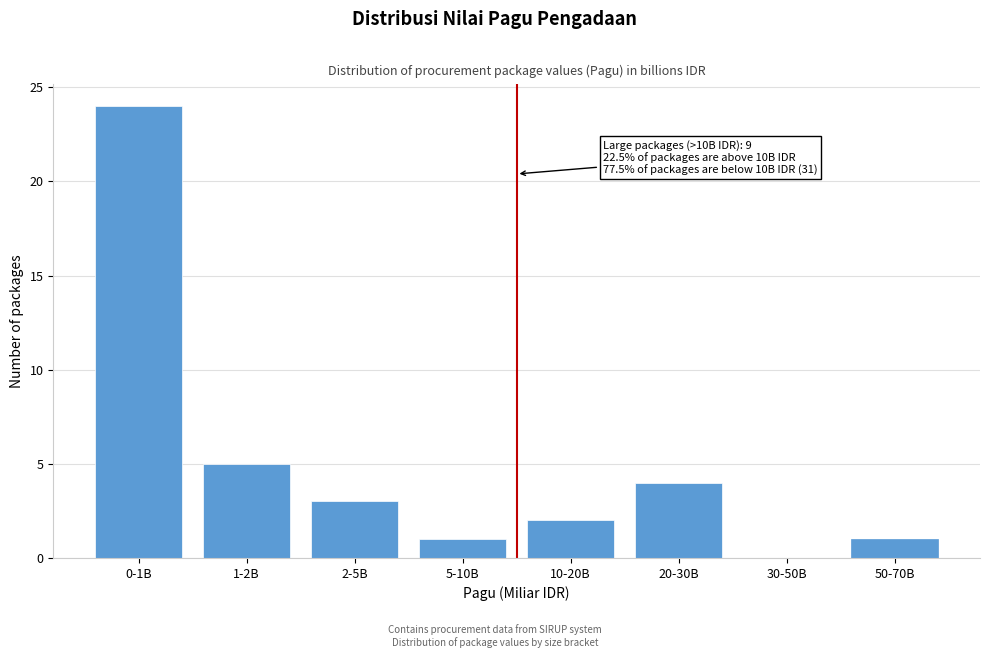

Reading left to right, what are all the values shown in this chart?

0-1B=24	1-2B=5	2-5B=3	5-10B=1	10-20B=2	20-30B=4	30-50B=0	50-70B=1